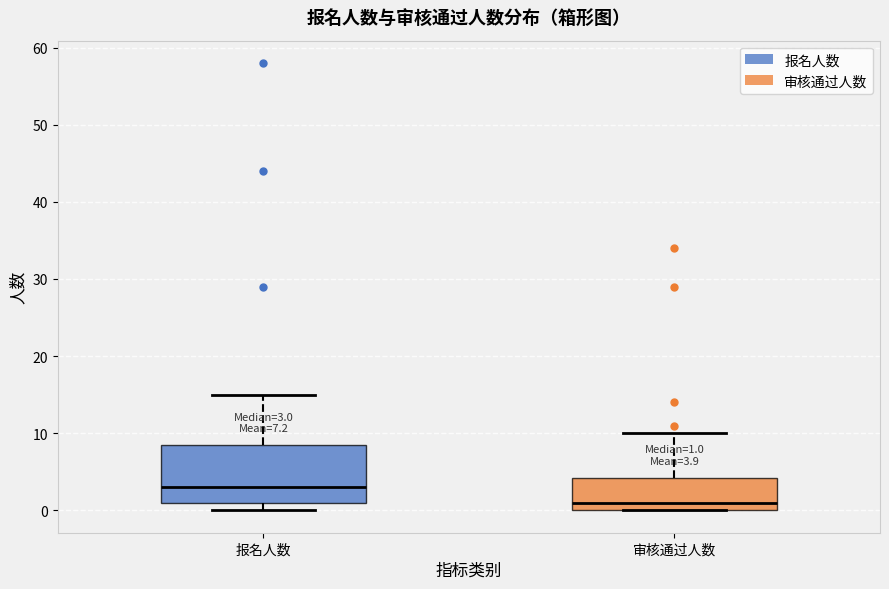

Comparing the boxes themselves (not the whiskers), which one is the tallest?

报名人数